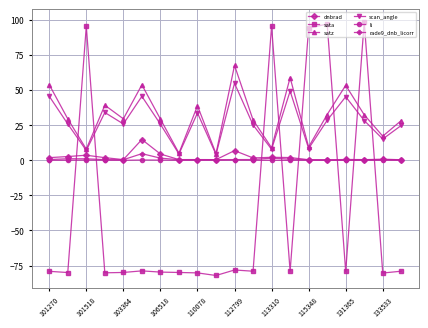

True or false: li and satz cross at least once.

False